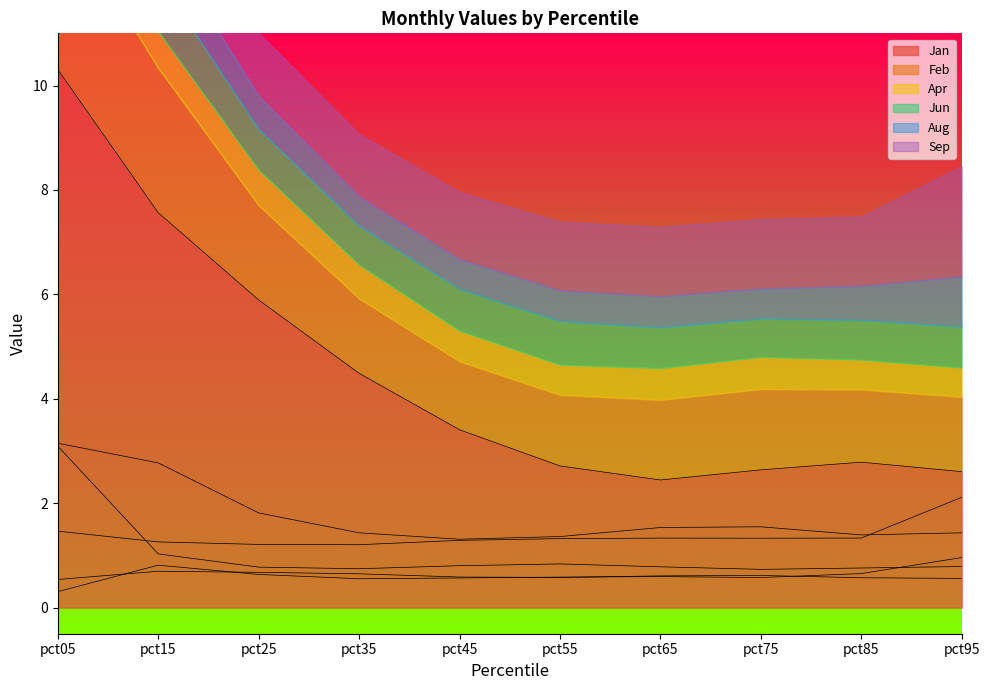

What is the value of the Feb point at the 6th from the left?

1.4